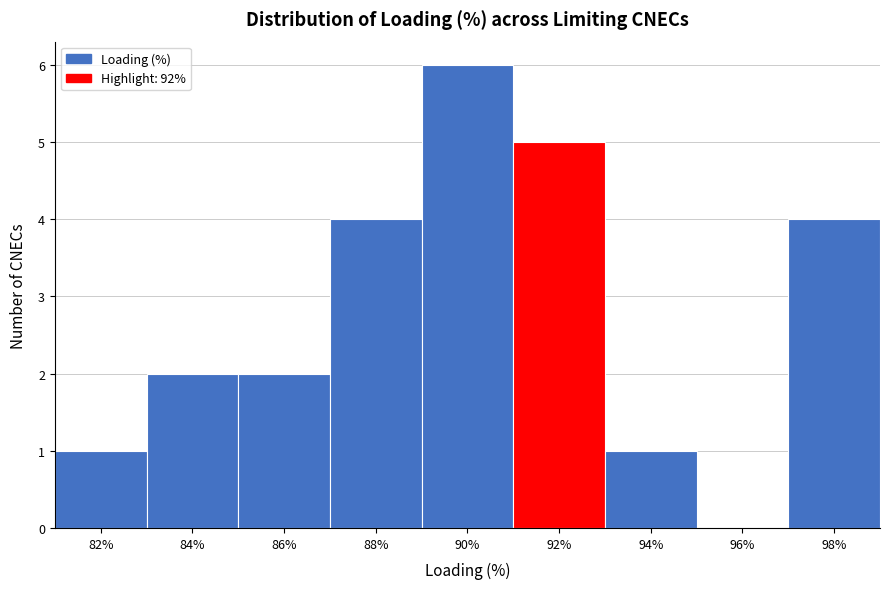

Reading left to right, list all the values displayed in this chart.

82%=1	84%=2	86%=2	88%=4	90%=6	92%=5	94%=1	96%=0	98%=4